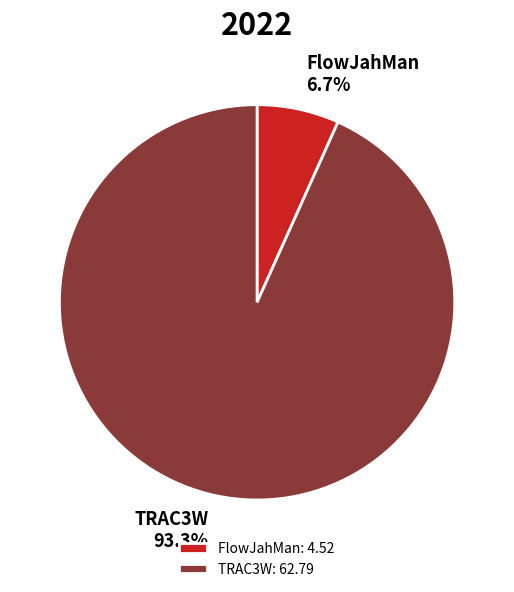

To the nearest percent, what portion does TRAC3W represent?

93%